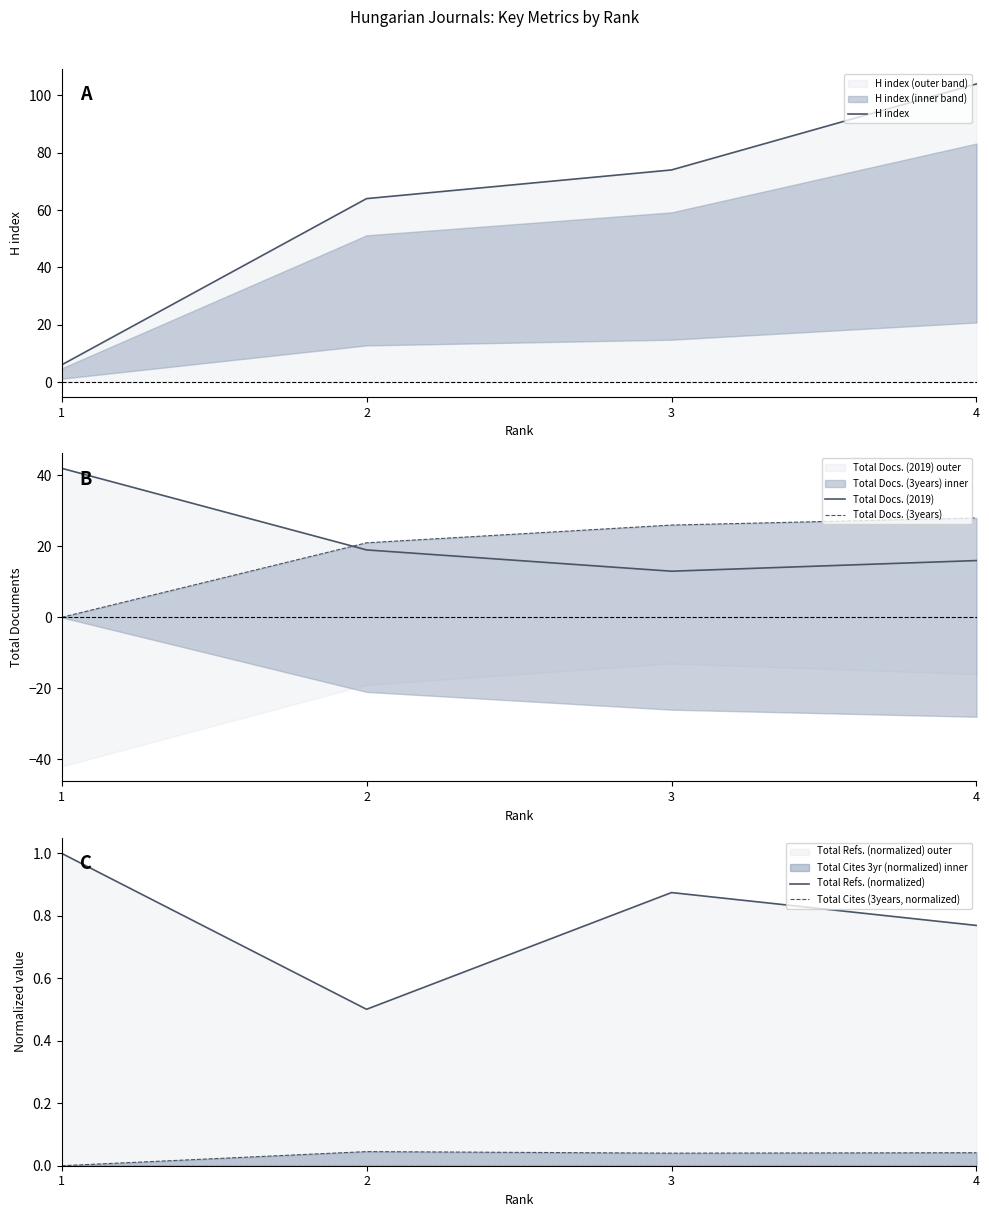

Reading left to right, list all the values displayed in this chart.

H index: 1=6.0	2=64.0	3=74.0	4=104.0
Total Docs. (2019): 1=42.0	2=19.0	3=13.0	4=16.0
Total Docs. (3years): 1=0.0	2=21.0	3=26.0	4=28.0
Total Refs. (normalized): 1=1.0	2=0.5	3=0.9	4=0.8
Total Cites (3years, normalized): 1=0.0	2=0.0	3=0.0	4=0.0